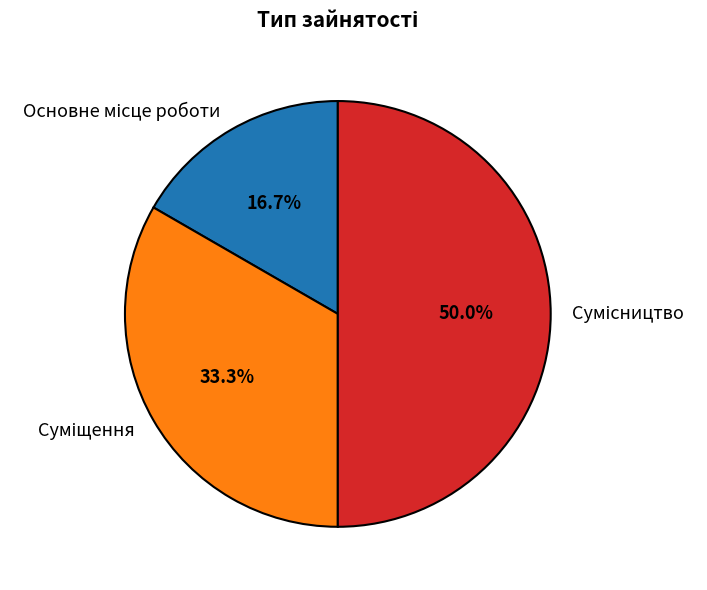

To the nearest percent, what is the average slice percentage?

33%